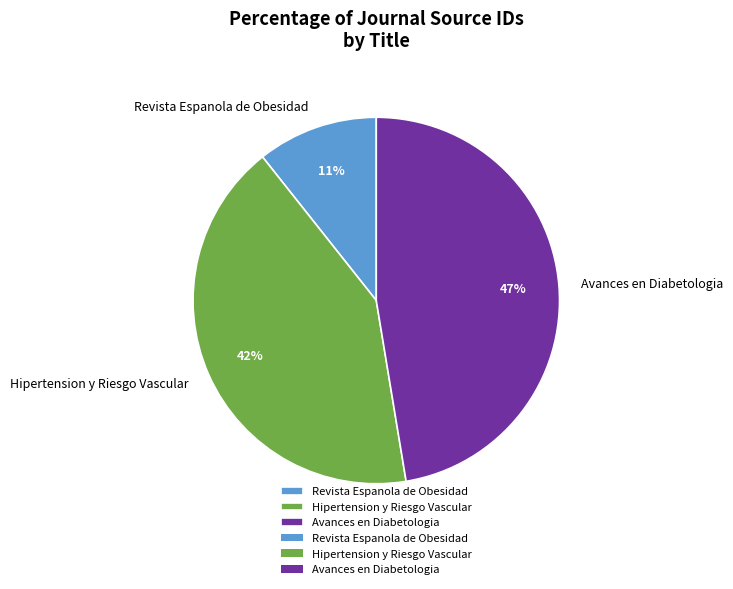

What is the ratio of the value at Avances en Diabetologia to the value at Hipertension y Riesgo Vascular?

1.1